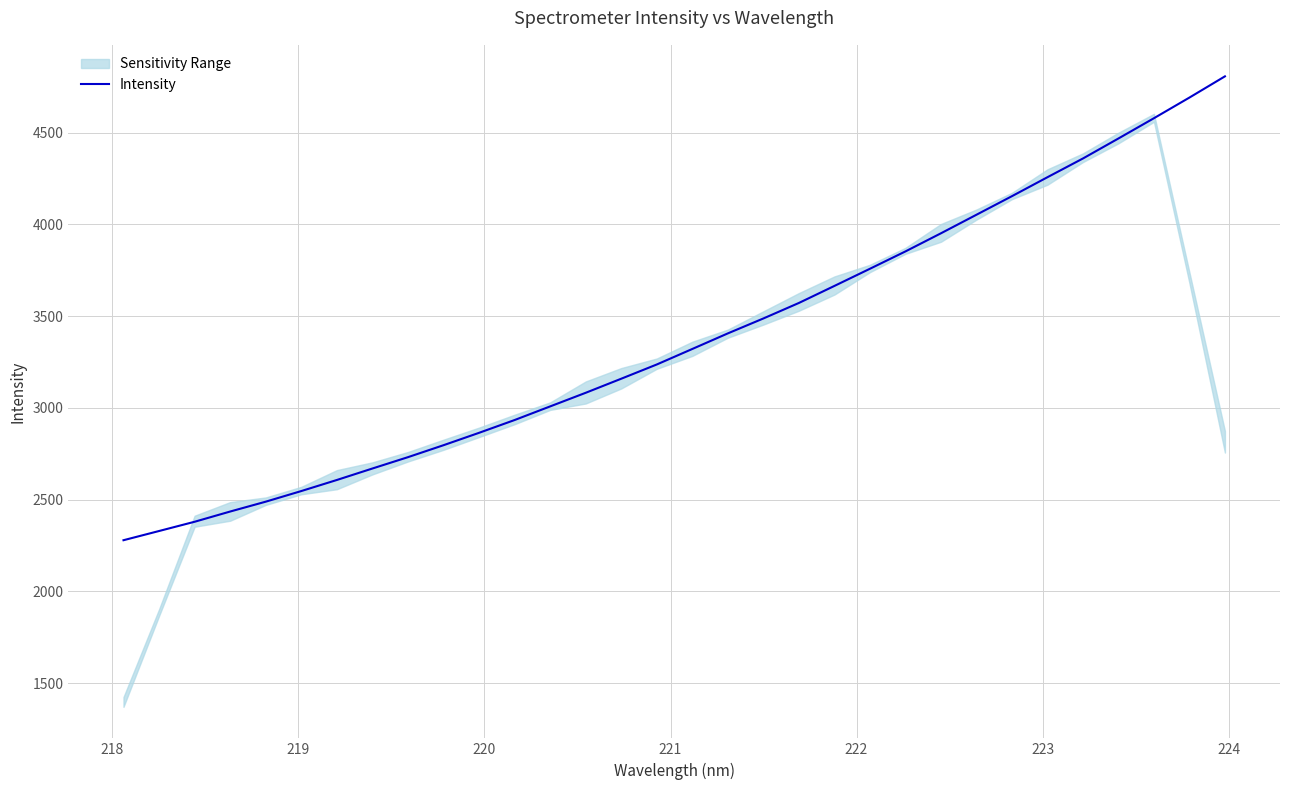

What is the lowest value of the Intensity series?

2279.0